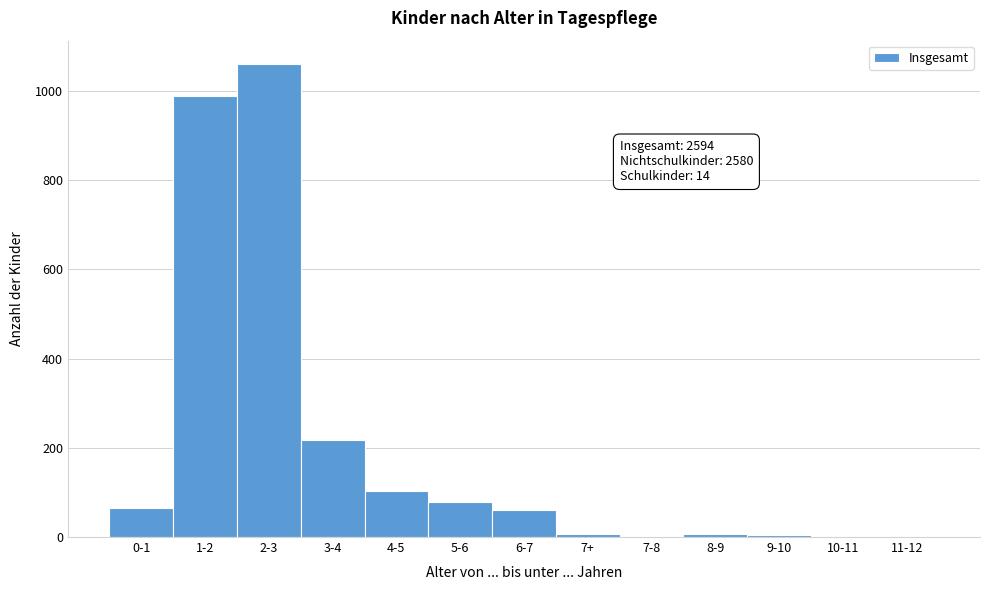

What is the sum of all values?

2594